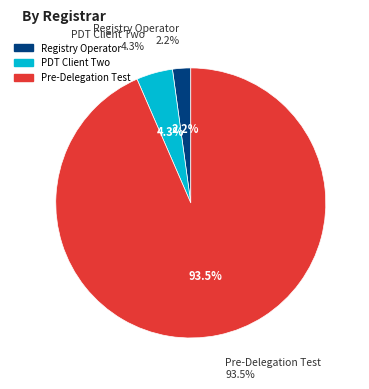

True or false: Pre-Delegation Test accounts for 93% of the total.

True